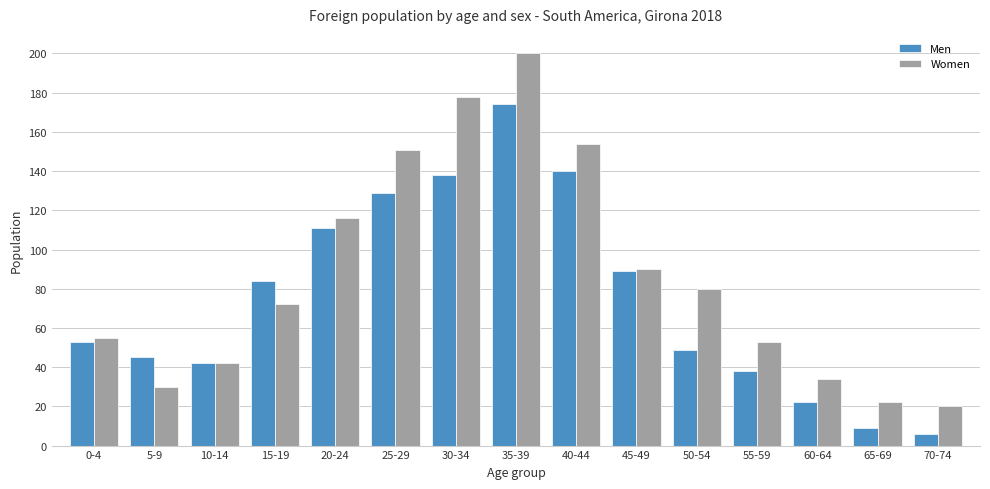

How many bars are there in total?

30